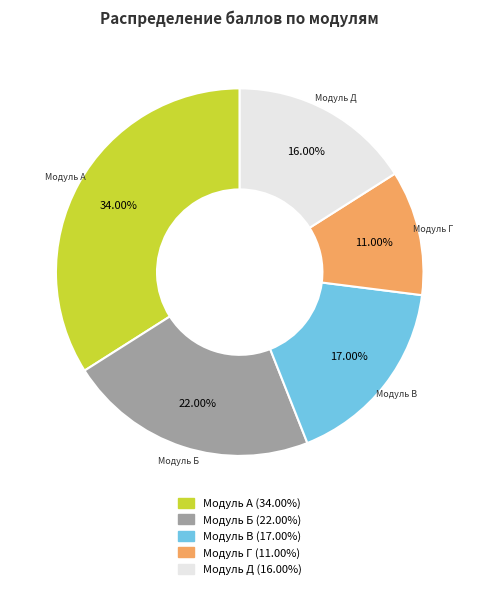

Is it true that Модуль А is 25% of the pie?

False